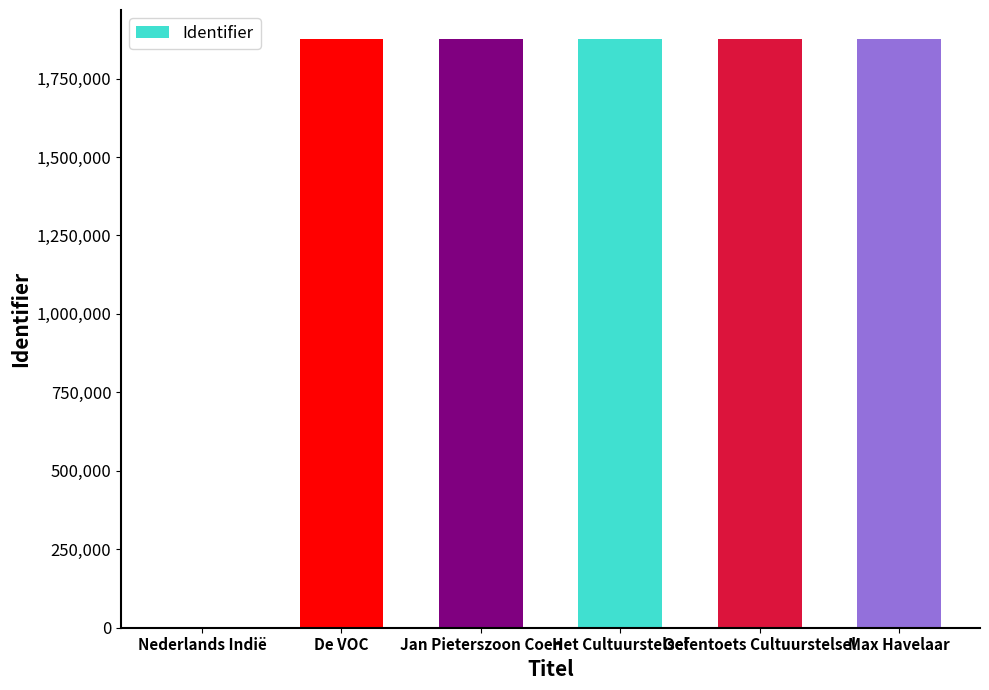

Are the bars horizontal?

No